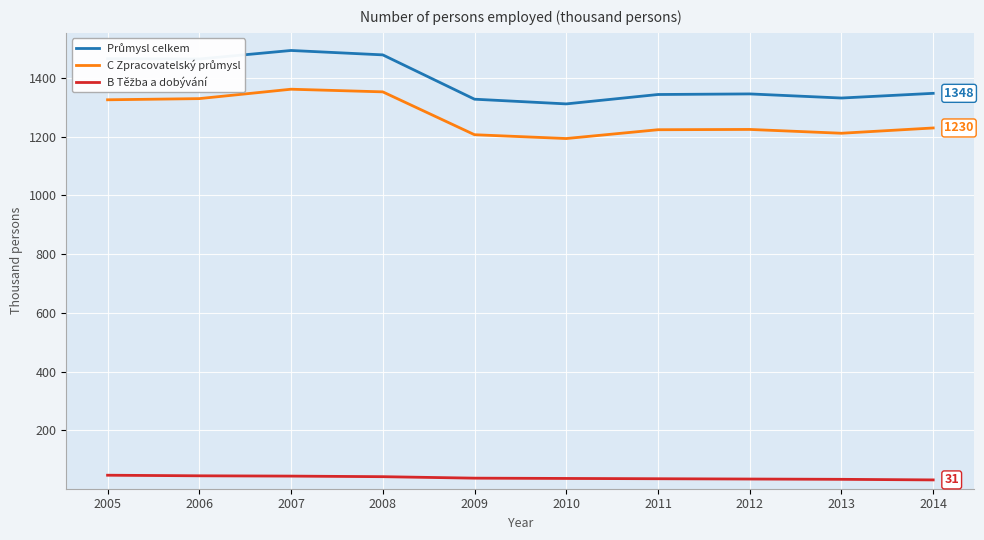

What is the total value across all series at 2009?

2572